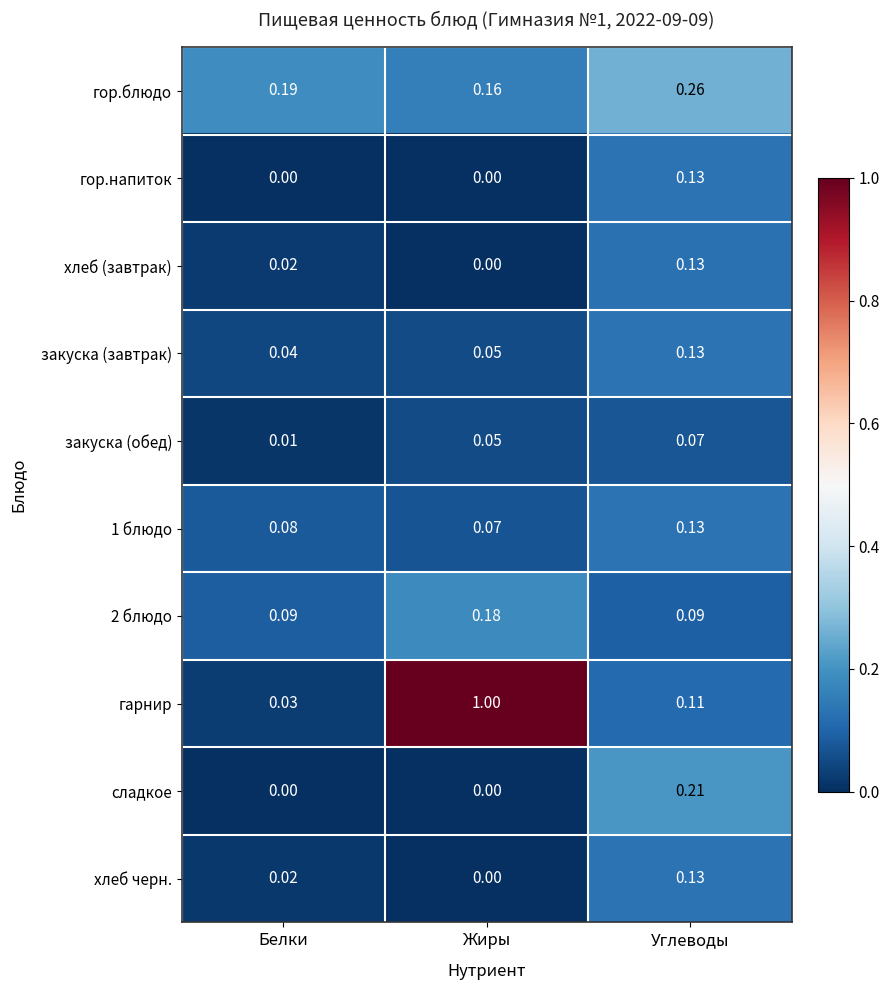

What is the difference between the highest and lowest values at Жиры?

1.0